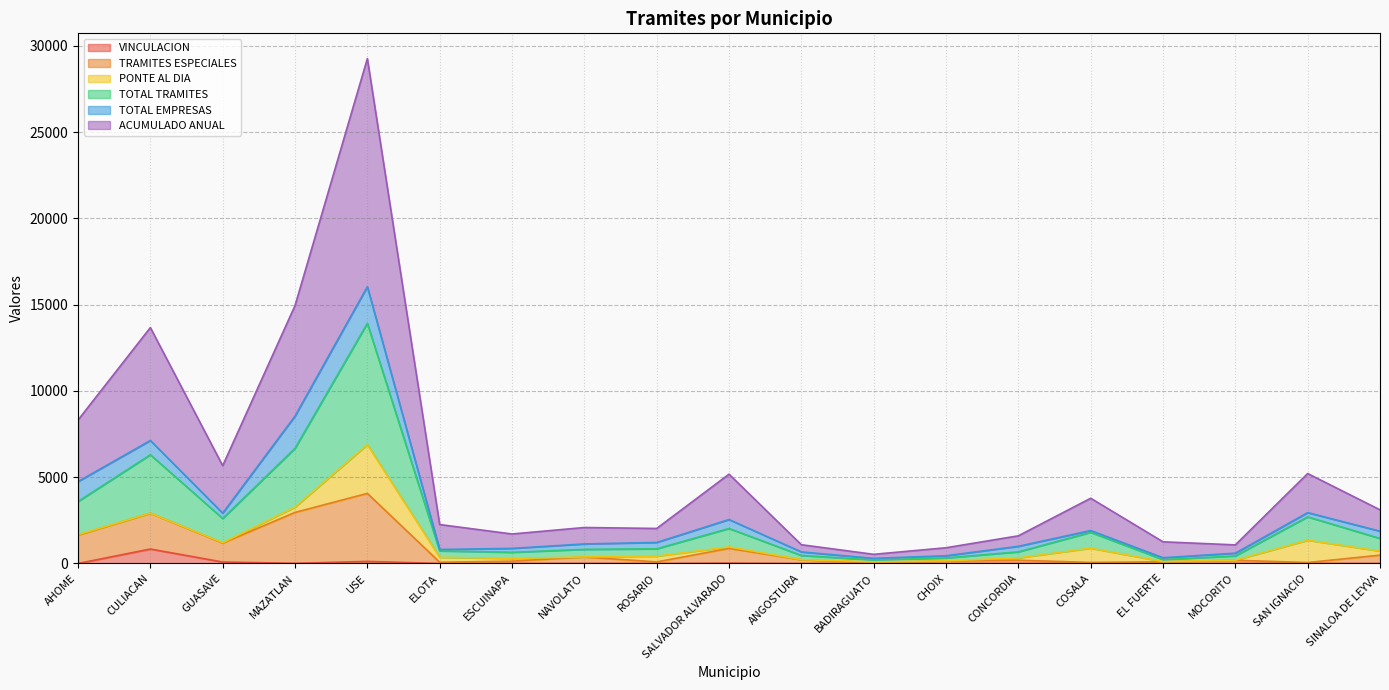

Which series has the widest spread of values?

ACUMULADO ANUAL